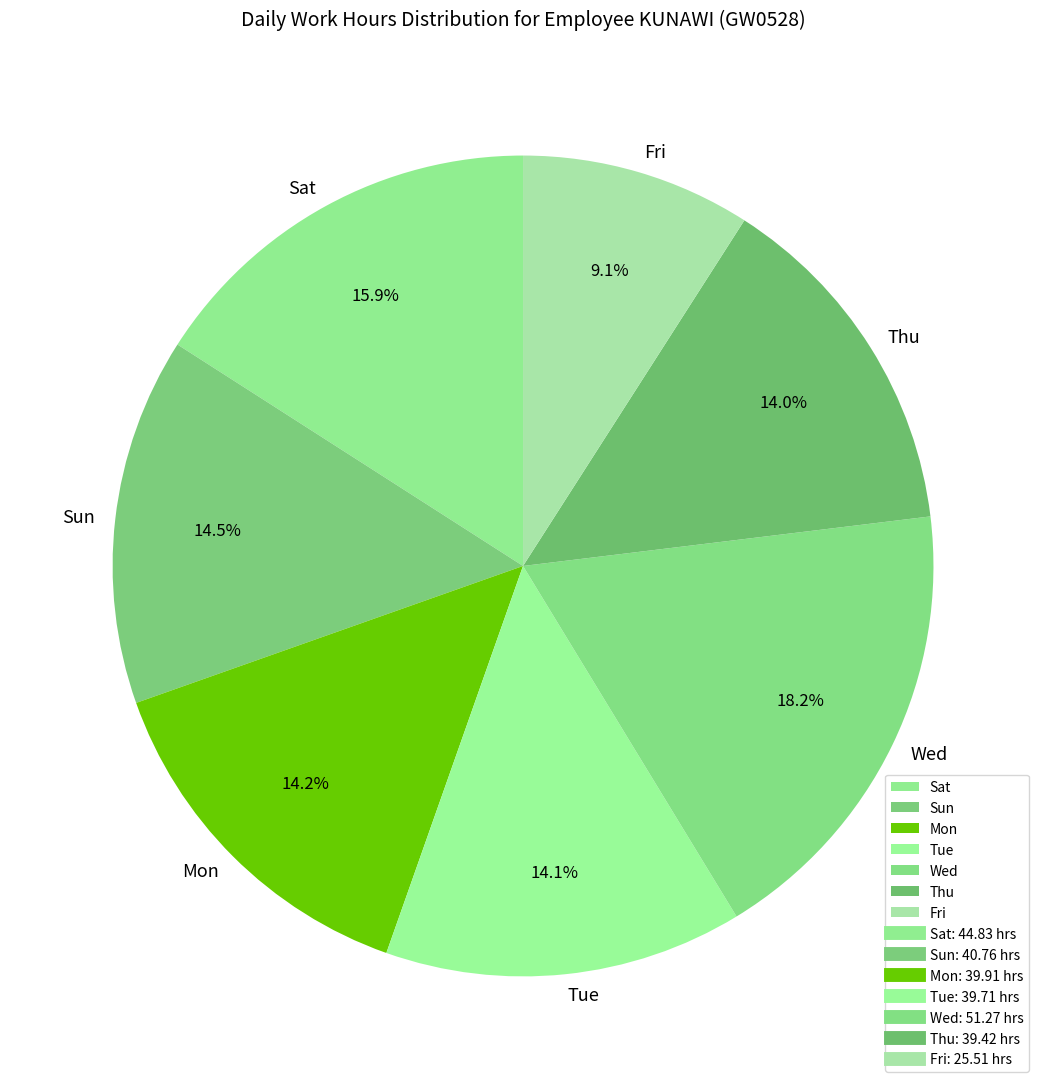

What is the ratio of the value at Sat to the value at Sun?

1.1